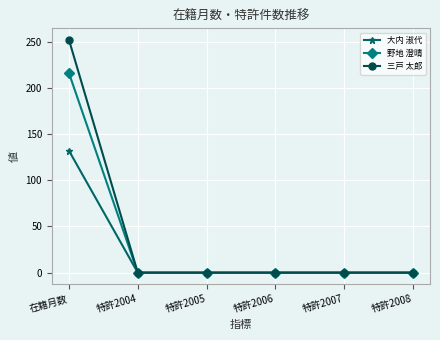

How many categories are shown in the chart?

6